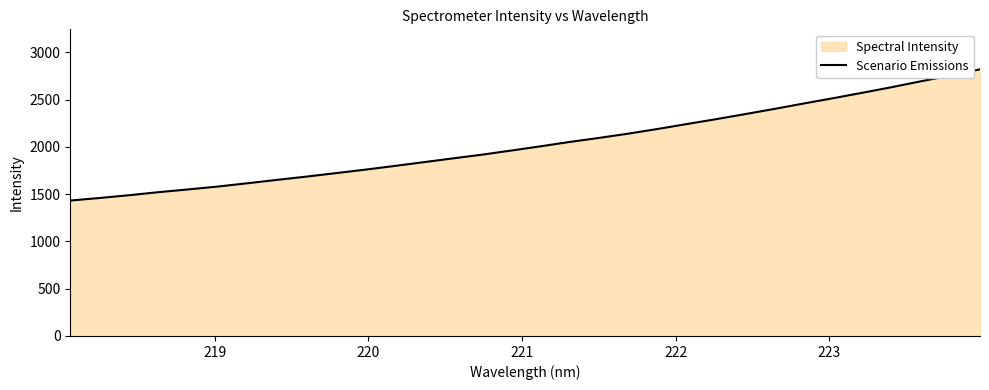

What is the value of the 6th point from the left?

1580.1